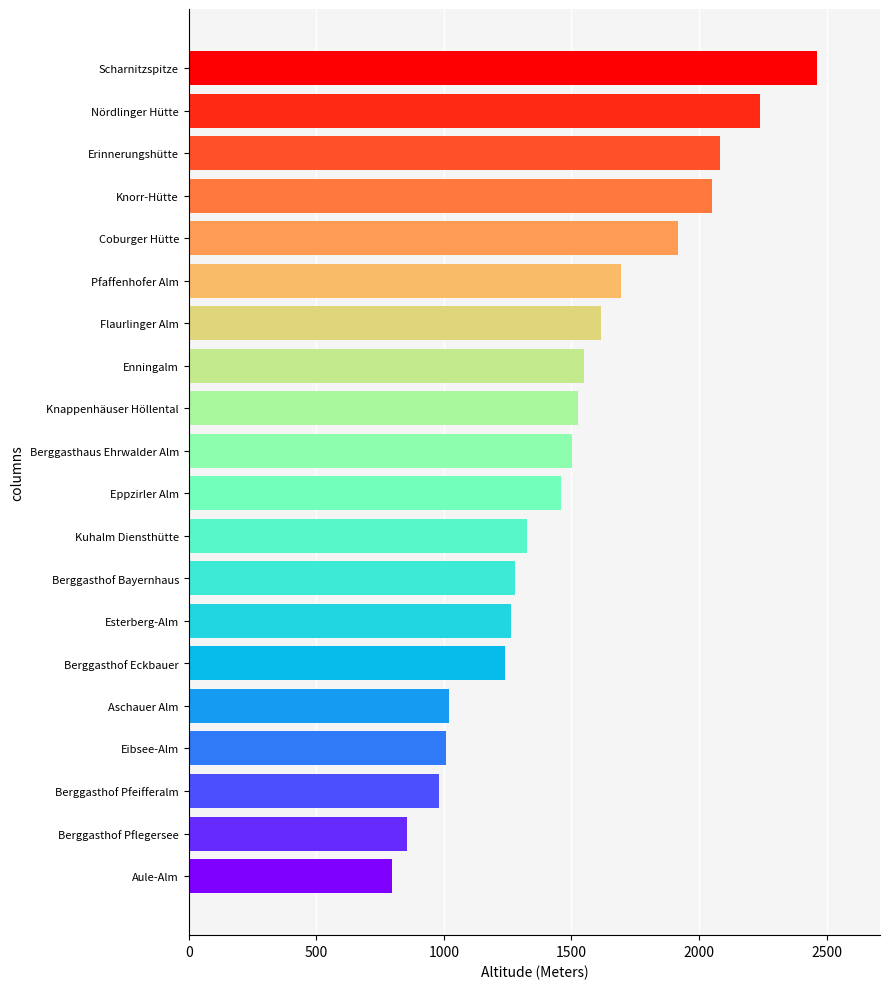

What is the difference between the maximum and minimum values?

1665